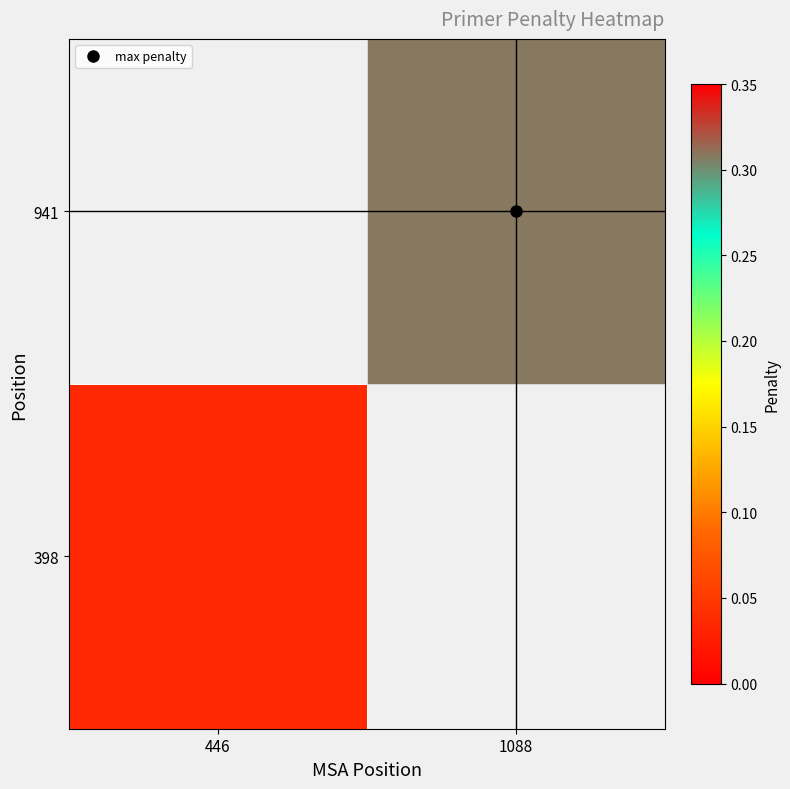

At which category does the chart reach its peak across all series?

1088